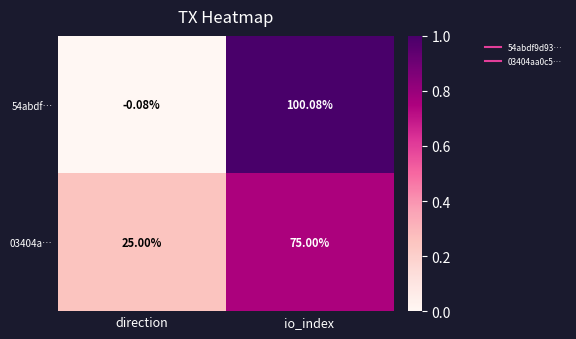

How many categories are shown in the chart?

2